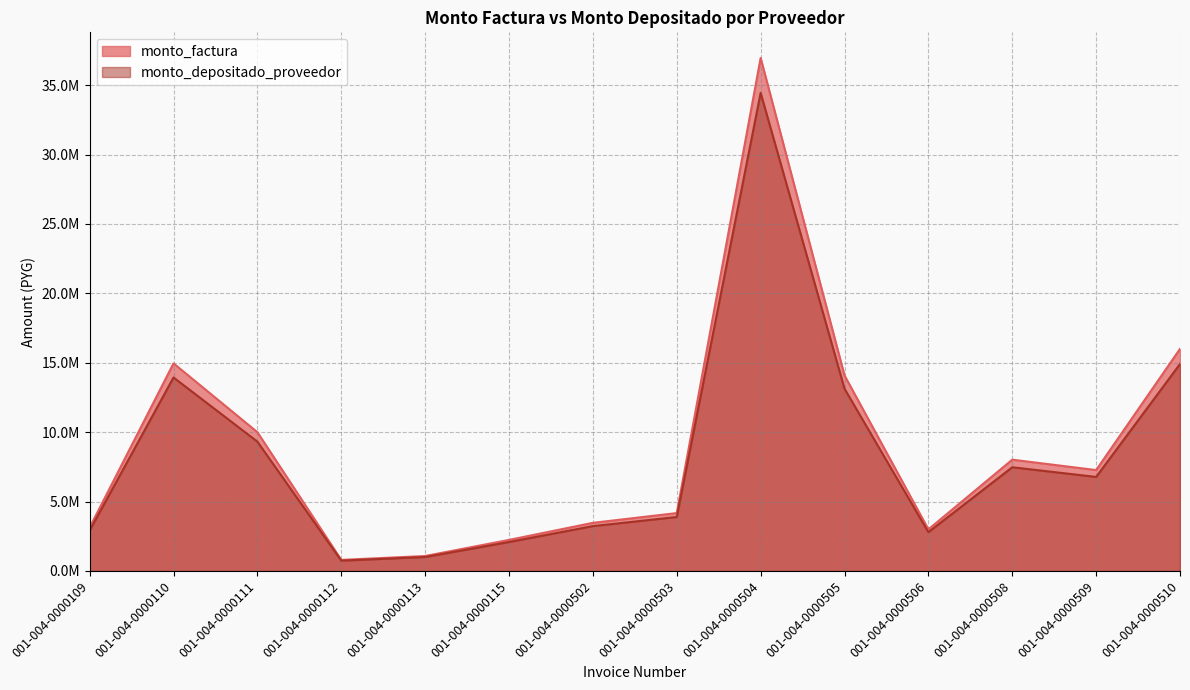

Reading left to right, what are all the values shown in this chart?

monto_factura: 3130000	14957000	10000000	800000	1080000	2240000	3470000	4173000	36957000	14090000	3000000	8020000	7270000	16000000
monto_depositado_proveedor: 2917159	13939923	9320000	745600	1006560	2087680	3234041	3889236	34443923	13131880	2796000	7474640	6775640	14911999